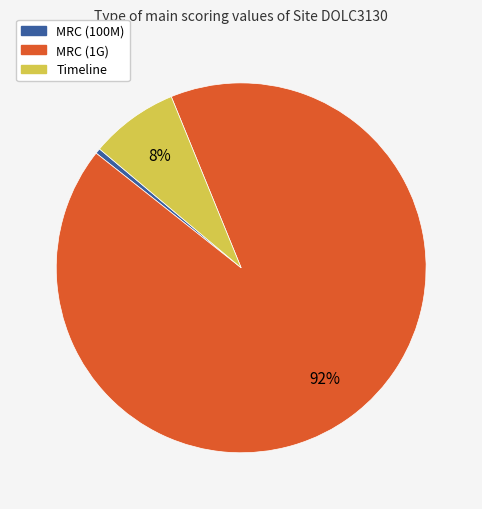

How many slices are in this pie chart?

3